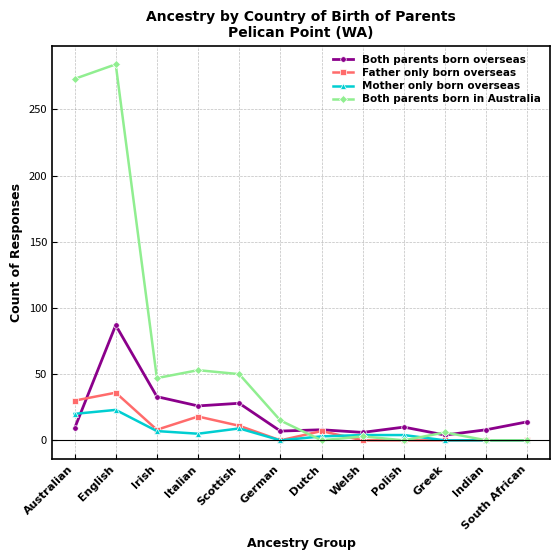

What is the label of the 1st point from the left?

Australian